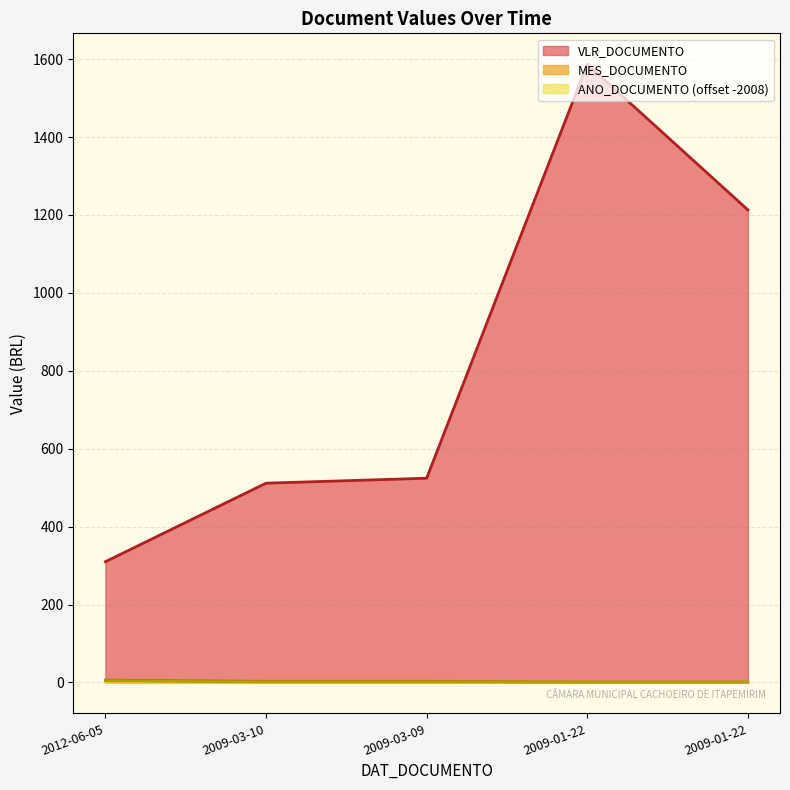

The VLR_DOCUMENTO series shows 1213.1 at 2009-01-22. True or false?

True